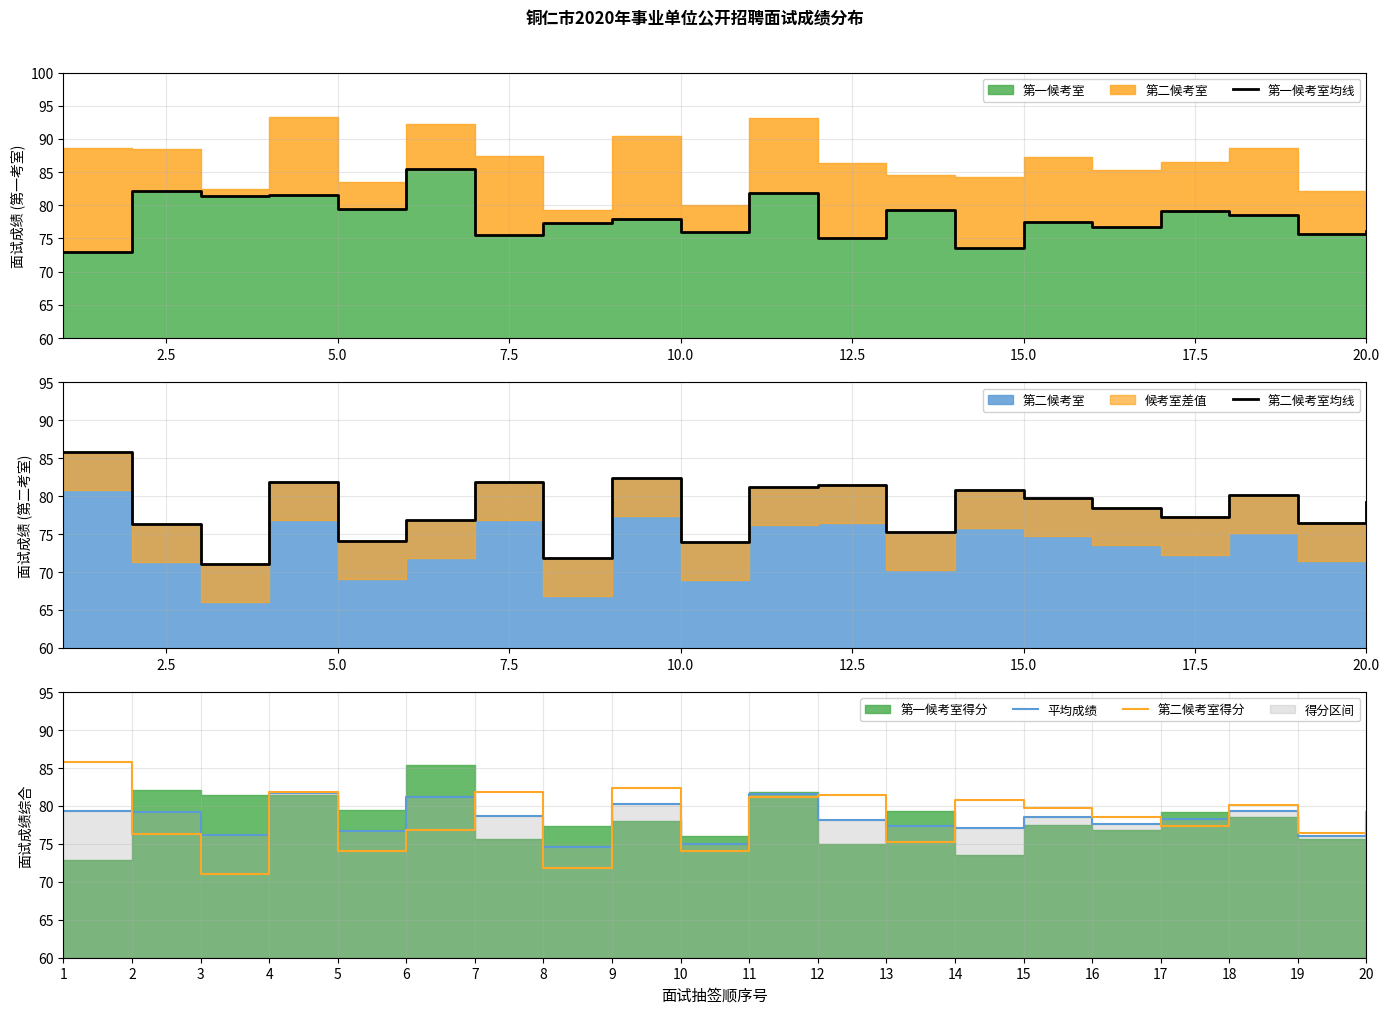

Is it true that 第二候考室得分 equals 49.8 at 20?

False